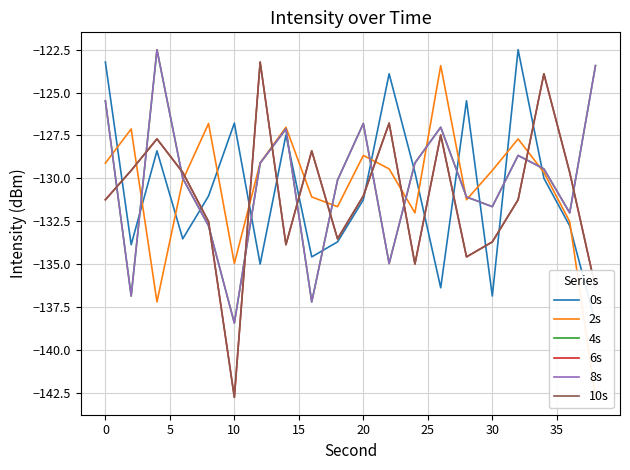

In 8s, how many points are higher than both neighbors (excluding endpoints)?

5